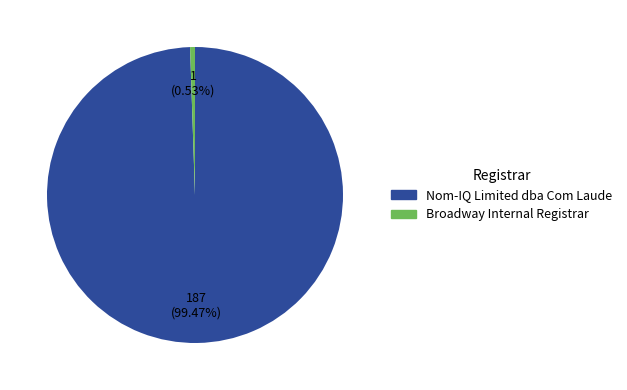

To the nearest percent, what portion does Nom-IQ Limited dba Com Laude represent?

99%